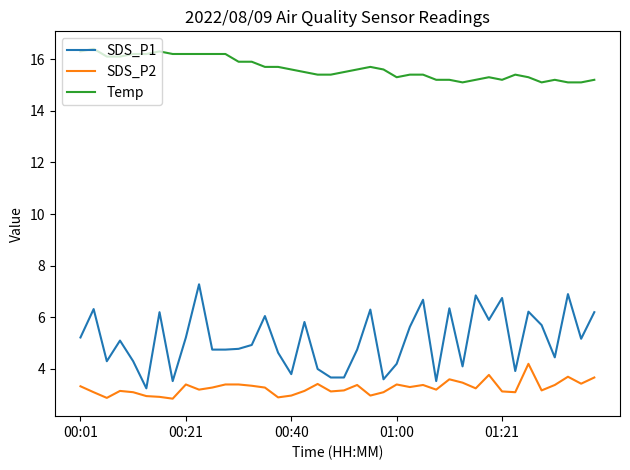

What is the highest value of the SDS_P1 series?

7.3